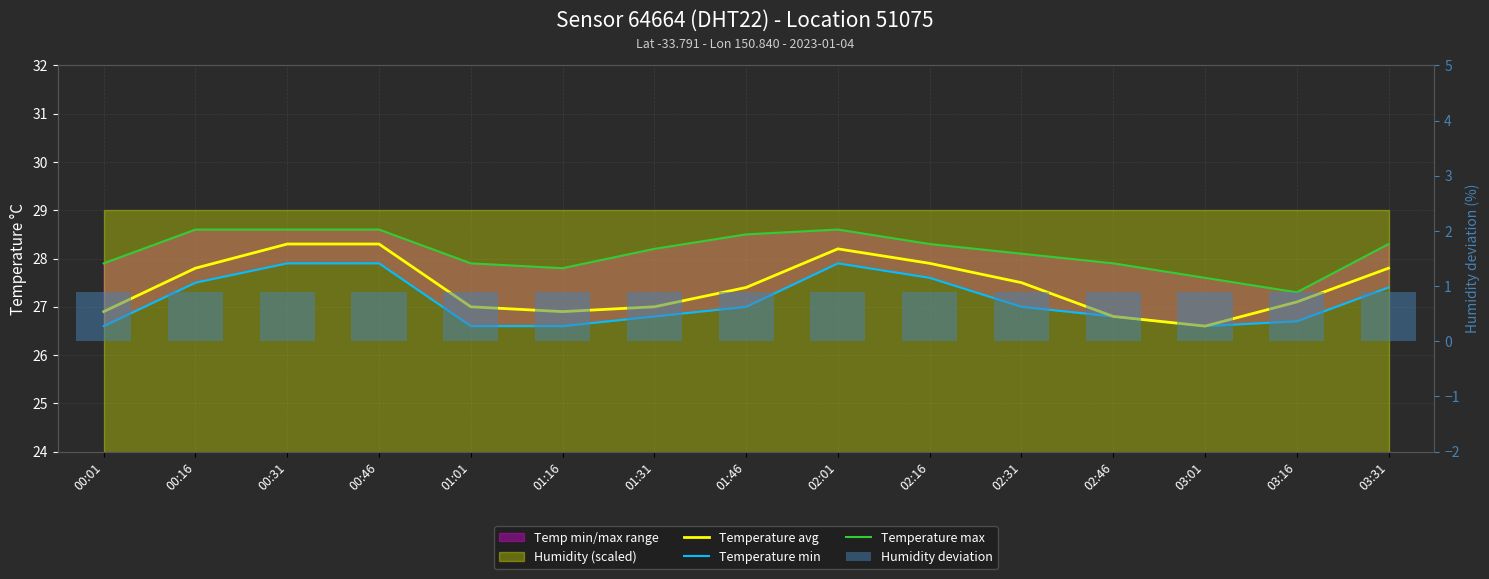

Reading left to right, transcribe all the data shown in this chart.

Temperature avg: 00:01=26.9	00:16=27.8	00:31=28.3	00:46=28.3	01:01=27.0	01:16=26.9	01:31=27.0	01:46=27.4	02:01=28.2	02:16=27.9	02:31=27.5	02:46=26.8	03:01=26.6	03:16=27.1	03:31=27.8
Temperature min: 00:01=26.6	00:16=27.5	00:31=27.9	00:46=27.9	01:01=26.6	01:16=26.6	01:31=26.8	01:46=27.0	02:01=27.9	02:16=27.6	02:31=27.0	02:46=26.8	03:01=26.6	03:16=26.7	03:31=27.4
Temperature max: 00:01=27.9	00:16=28.6	00:31=28.6	00:46=28.6	01:01=27.9	01:16=27.8	01:31=28.2	01:46=28.5	02:01=28.6	02:16=28.3	02:31=28.1	02:46=27.9	03:01=27.6	03:16=27.3	03:31=28.3
Humidity deviation: 00:01=0.9	00:16=0.9	00:31=0.9	00:46=0.9	01:01=0.9	01:16=0.9	01:31=0.9	01:46=0.9	02:01=0.9	02:16=0.9	02:31=0.9	02:46=0.9	03:01=0.9	03:16=0.9	03:31=0.9